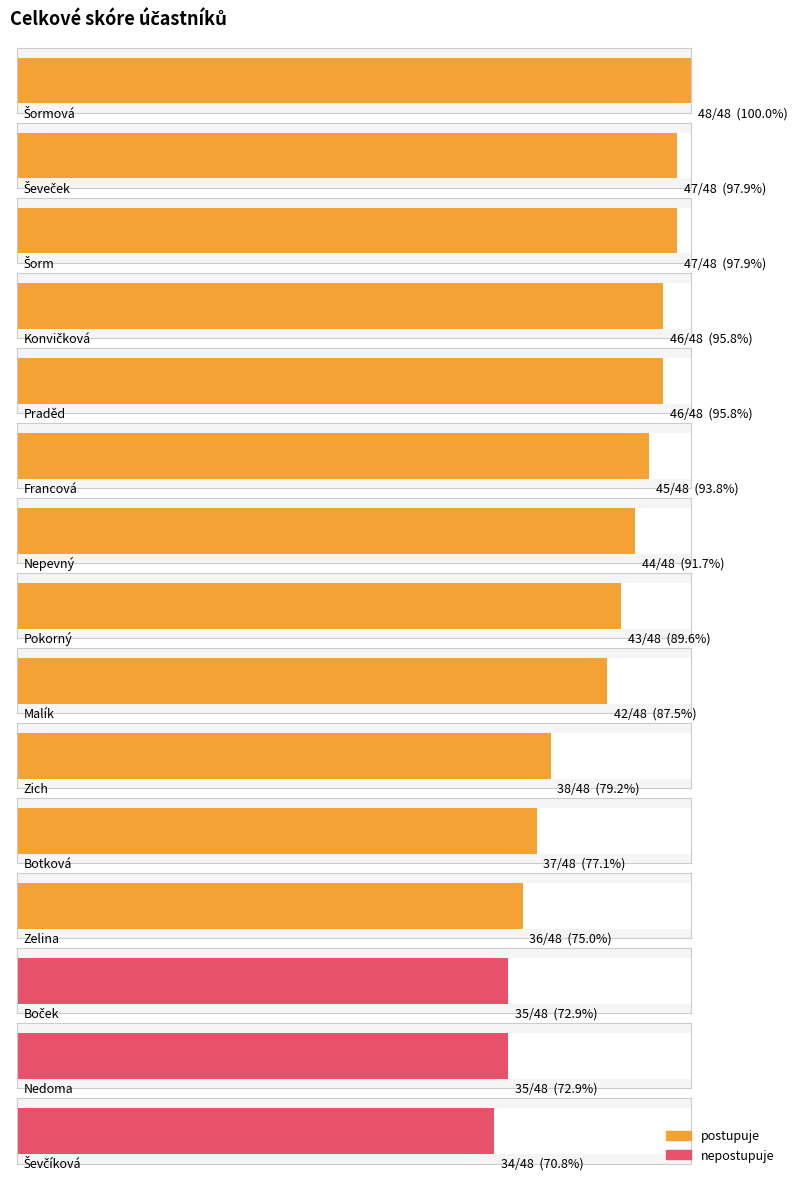

Count the number of categories in the chart.

15